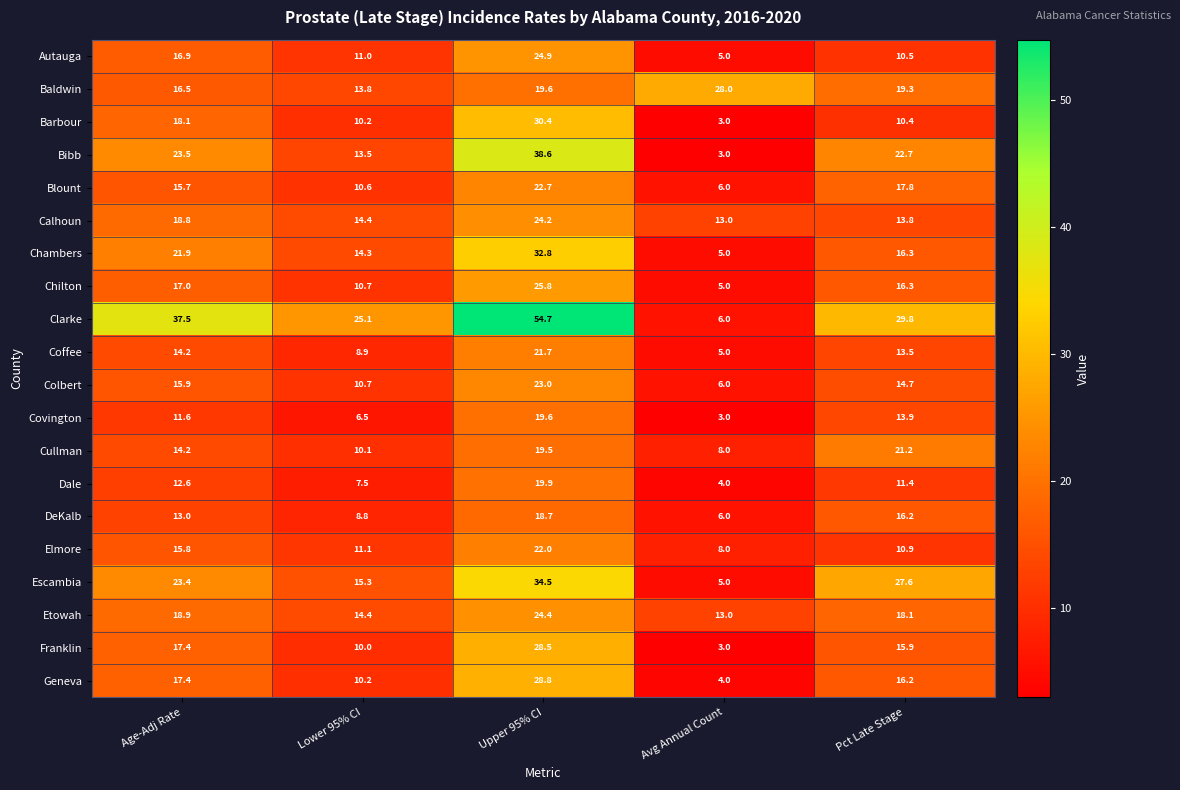

Which label corresponds to the smallest value in the chart?

Avg Annual Count